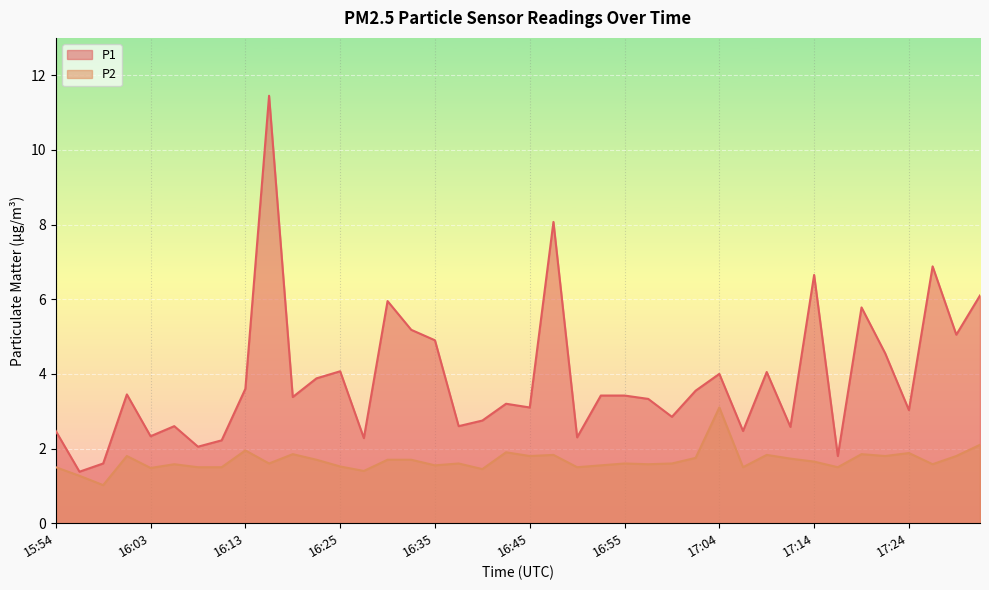

Is the value of P2 at 16:01 greater than the value of P1 at 16:01?

No